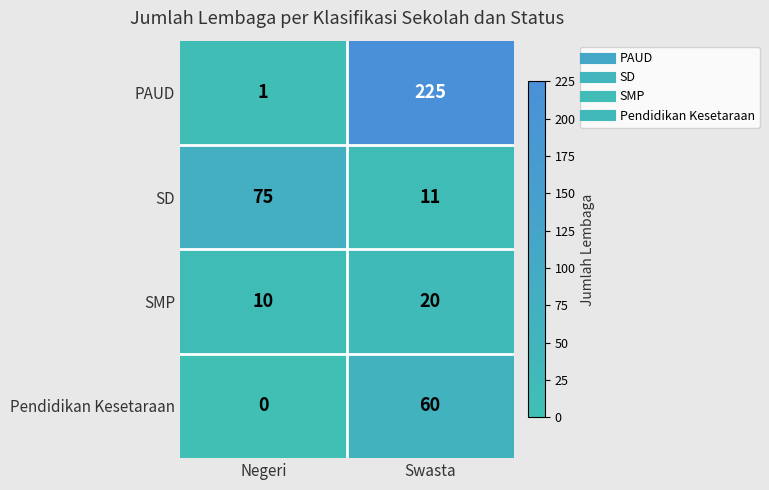

How many series are shown in this chart?

4